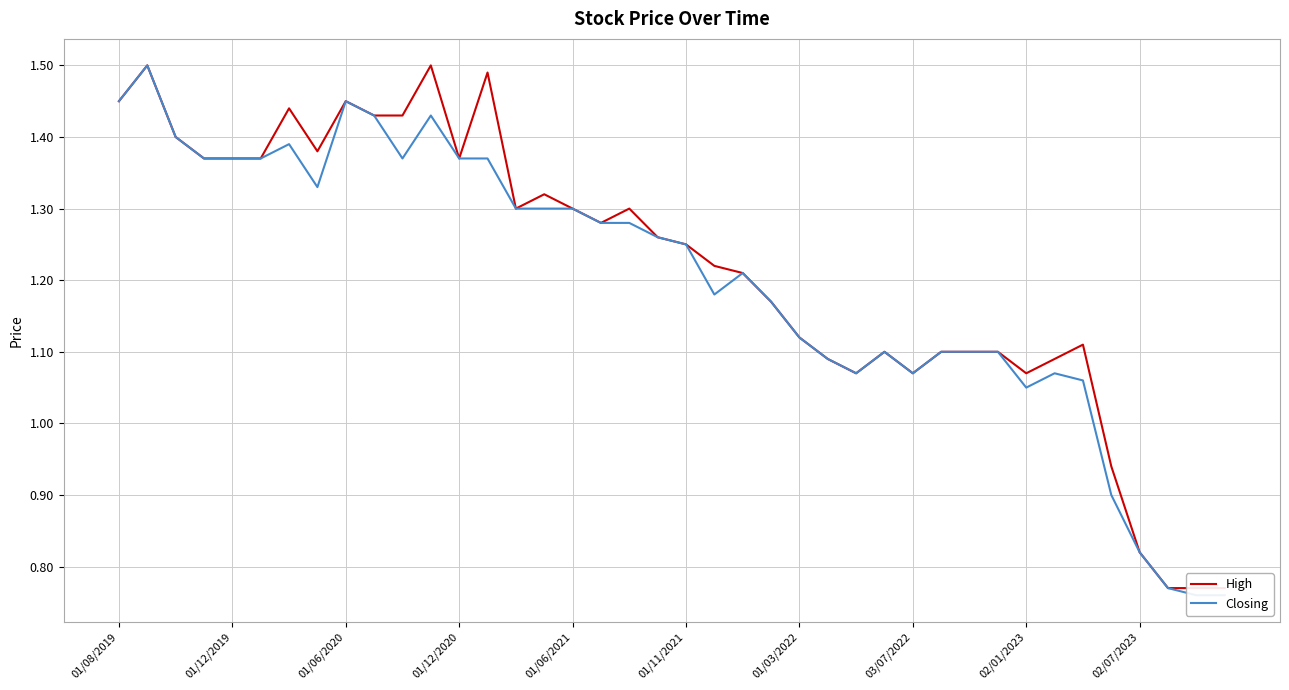

Rank the series by their maximum value, from highest to lowest.

High, Closing